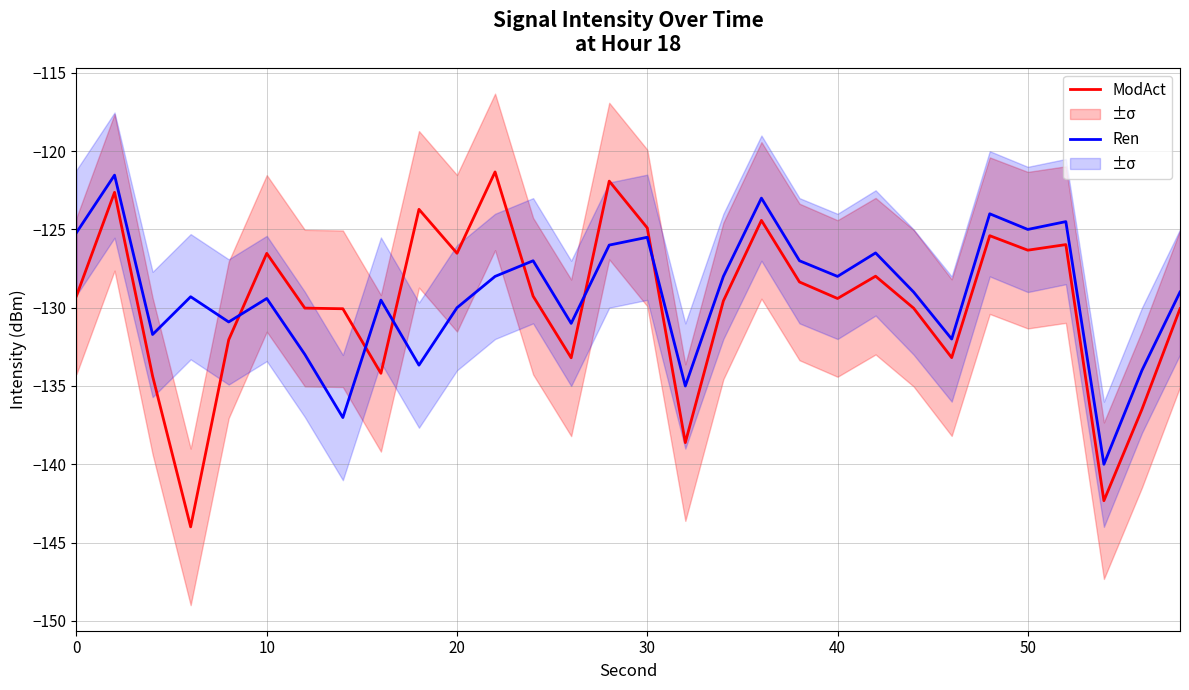

What is the sum of all Ren values?

-3873.7